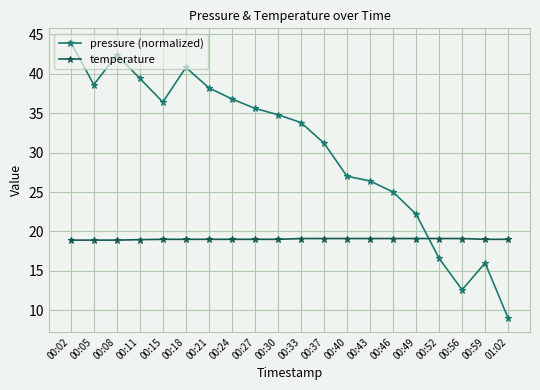

True or false: pressure (normalized) has more than 2 points higher than both neighbors.

True